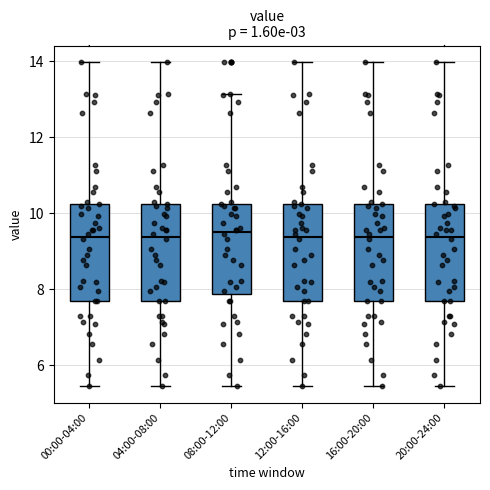

Reading left to right, transcribe this box plot: for each box, give where its median line is, the range the box spans, and where its two whiskers end, as read against the y-axis. The values are not printed on the chart, so give them approximately, as read against the axis.

00:00-04:00: median 9.4, box 7.6 to 10.2, whiskers 5.4 to 14.0
04:00-08:00: median 9.4, box 7.6 to 10.2, whiskers 5.4 to 14.0
08:00-12:00: median 9.6, box 7.8 to 10.2, whiskers 5.4 to 13.2
12:00-16:00: median 9.4, box 7.6 to 10.2, whiskers 5.4 to 14.0
16:00-20:00: median 9.4, box 7.6 to 10.2, whiskers 5.4 to 14.0
20:00-24:00: median 9.4, box 7.6 to 10.2, whiskers 5.4 to 14.0